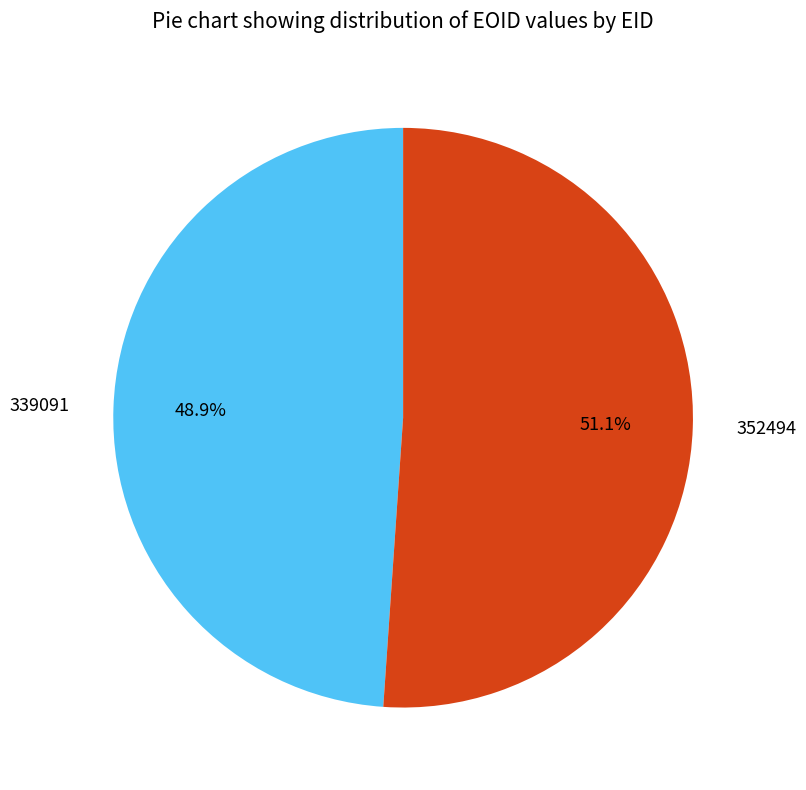

What is the largest slice in the pie chart?

352494